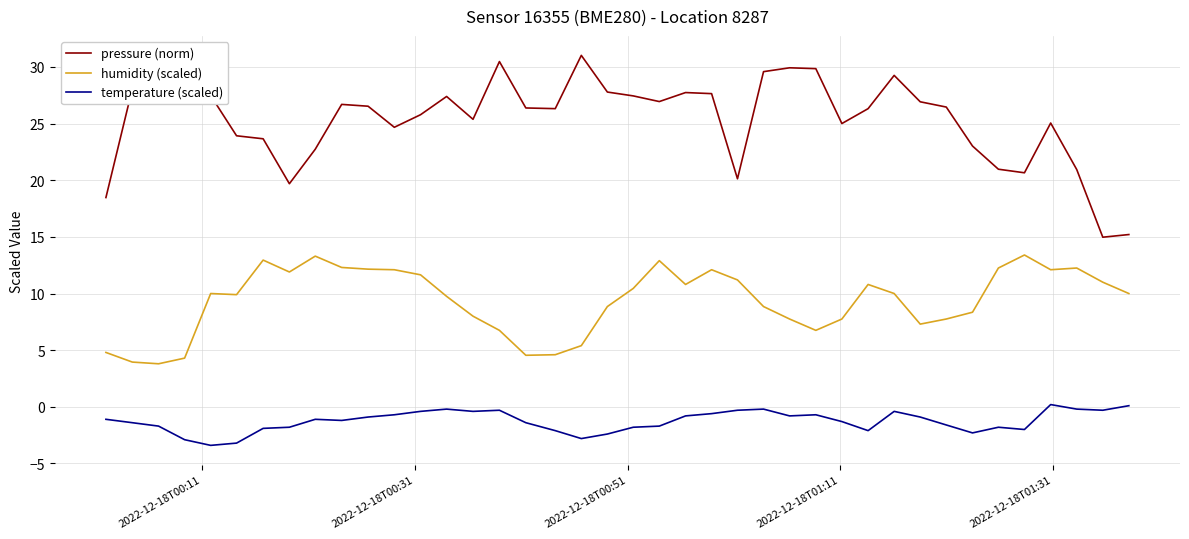

Which series has the largest total across all categories?

pressure (norm)